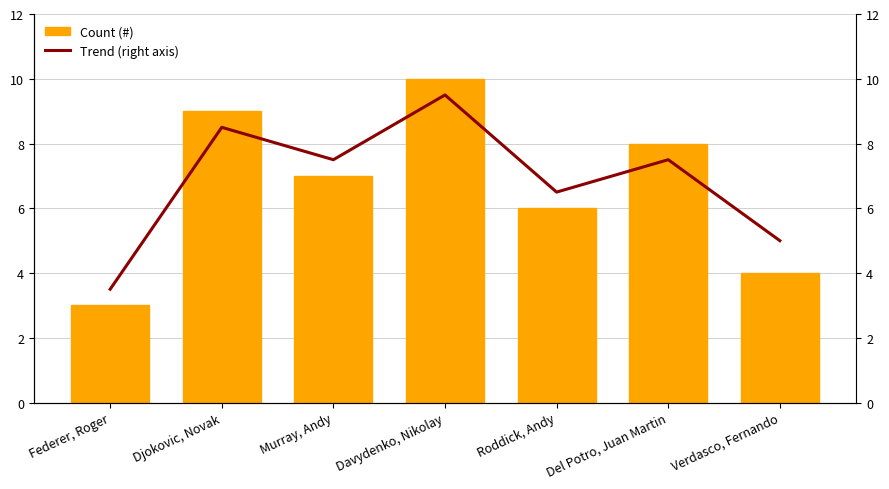

Where is Trend (right axis) nearest to the value 6?

Roddick, Andy